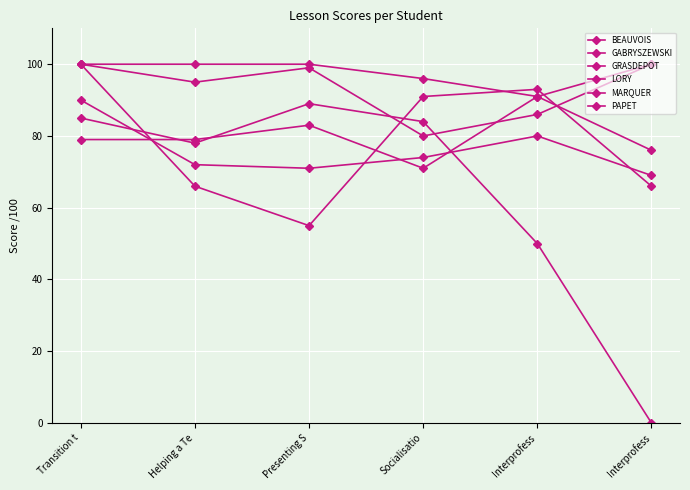

Where is BEAUVOIS nearest to the value 77?

Helping a Te